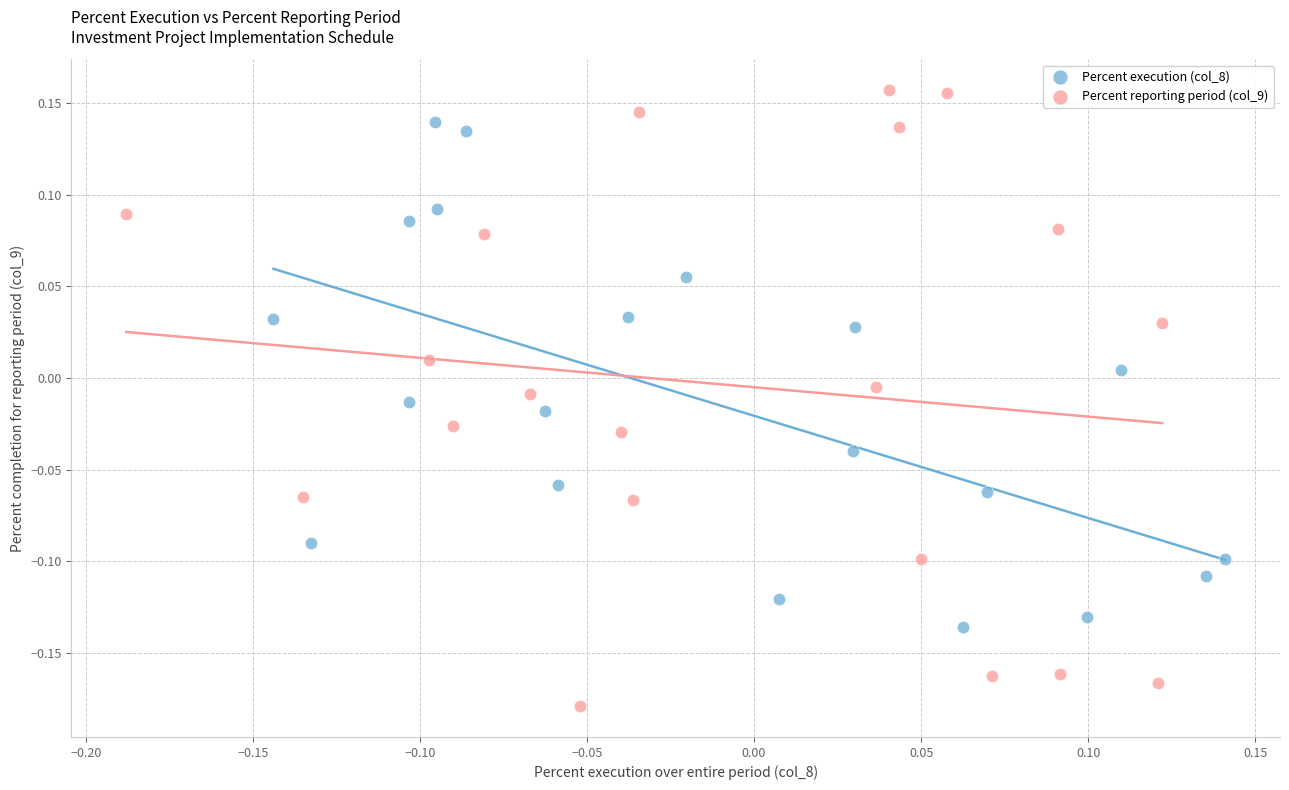

Which series has the largest Y range (max minus min)?

Percent reporting period (col_9)